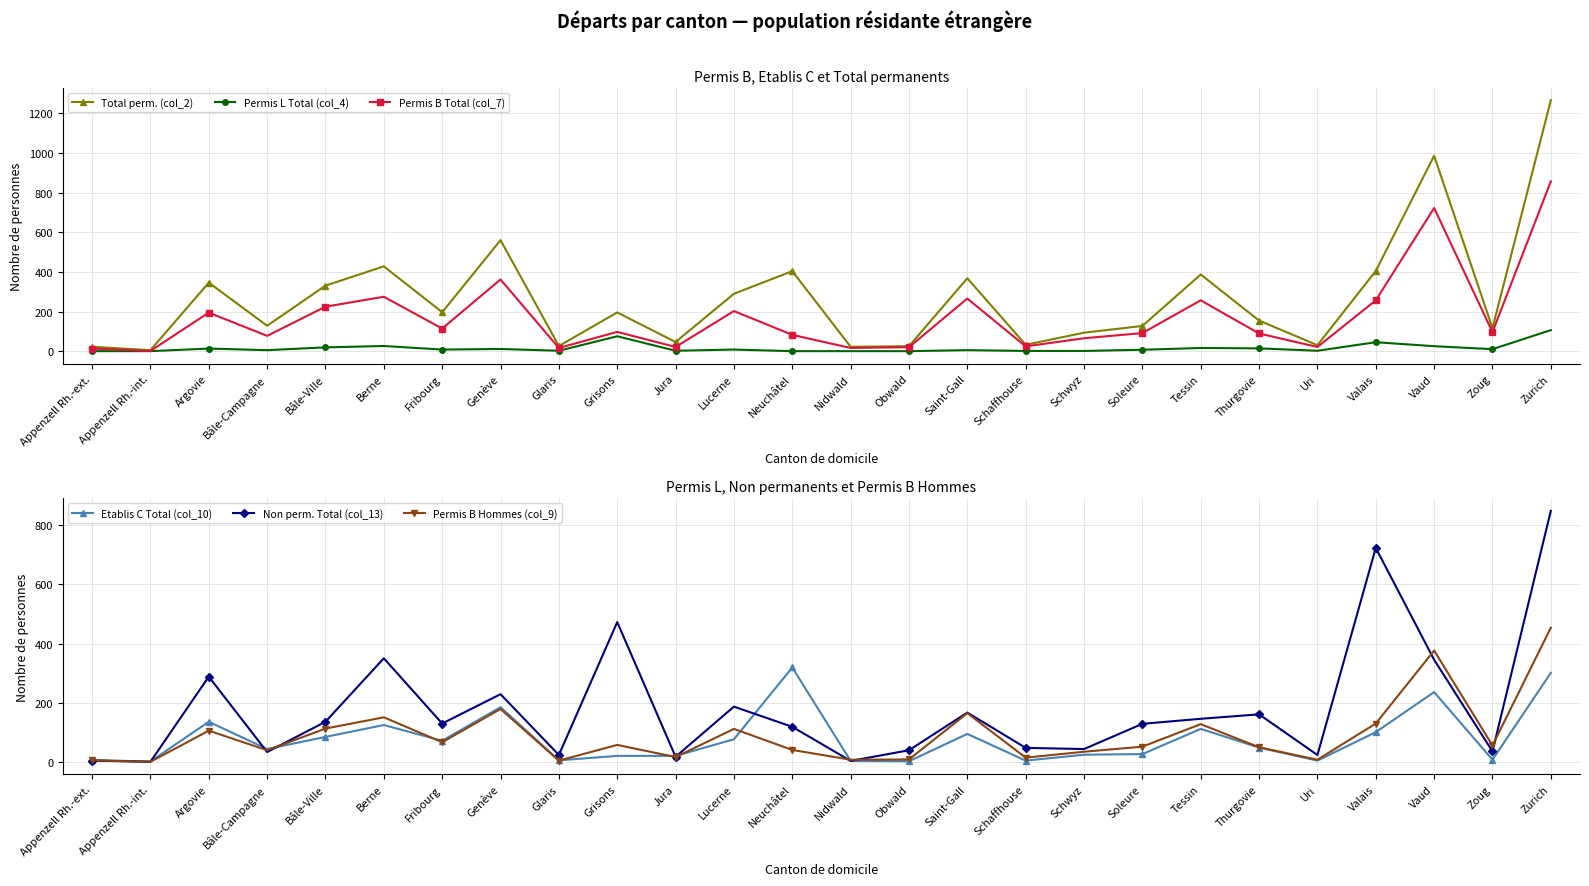

The value of Permis B Total (col_7) at Nidwald is 17. True or false?

True